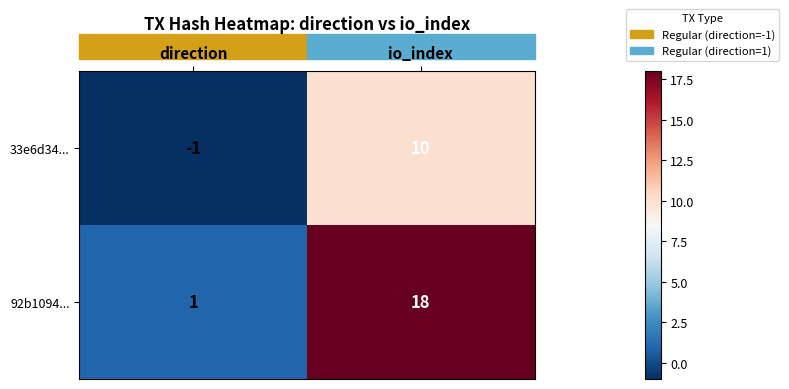

Rank the series by their average value, from highest to lowest.

92b1094..., 33e6d34...